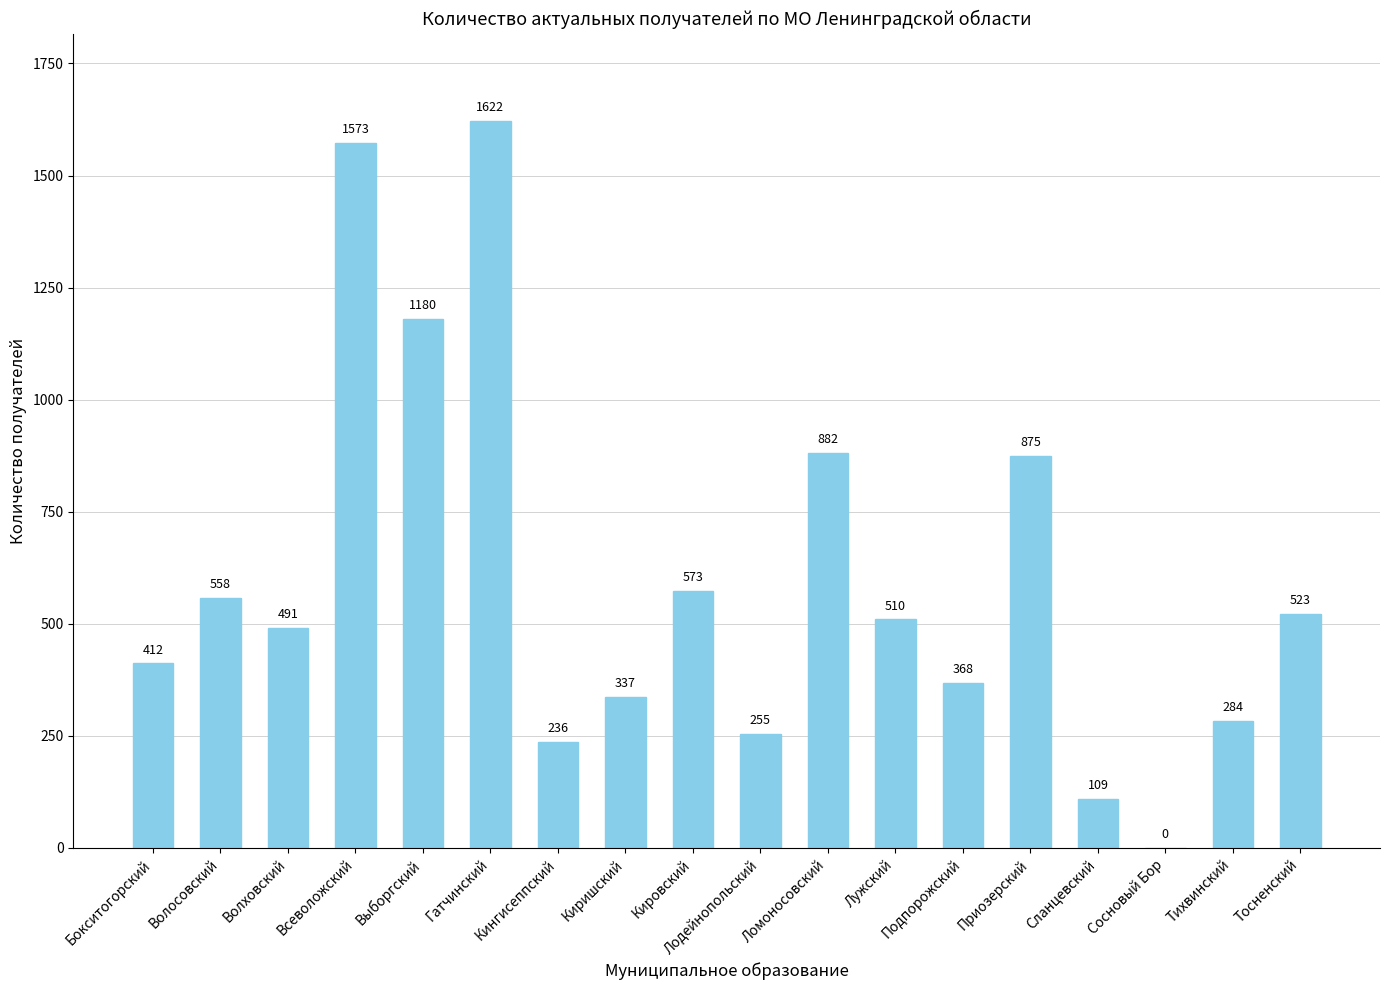

How many positive values are there?

17